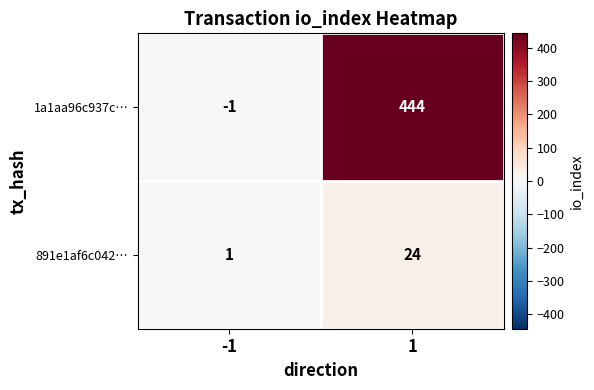

List the series in order of their overall mean, highest first.

1a1aa96c937c…, 891e1af6c042…